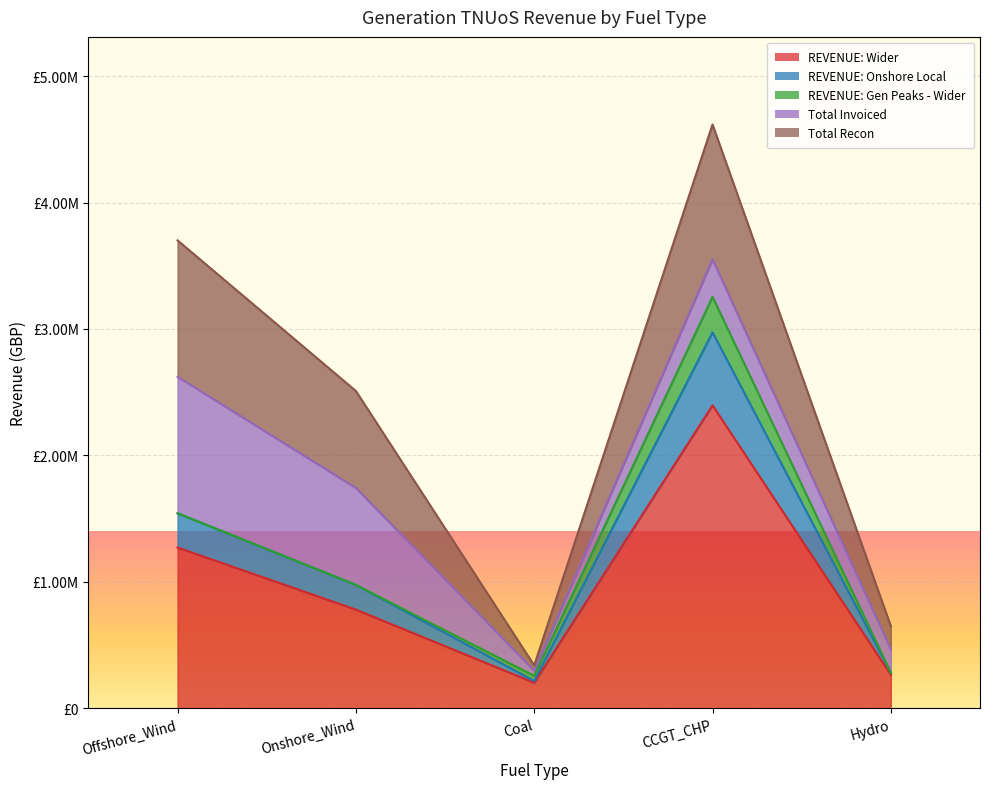

What is the spread (max minus min) of values at Coal?

187657.5